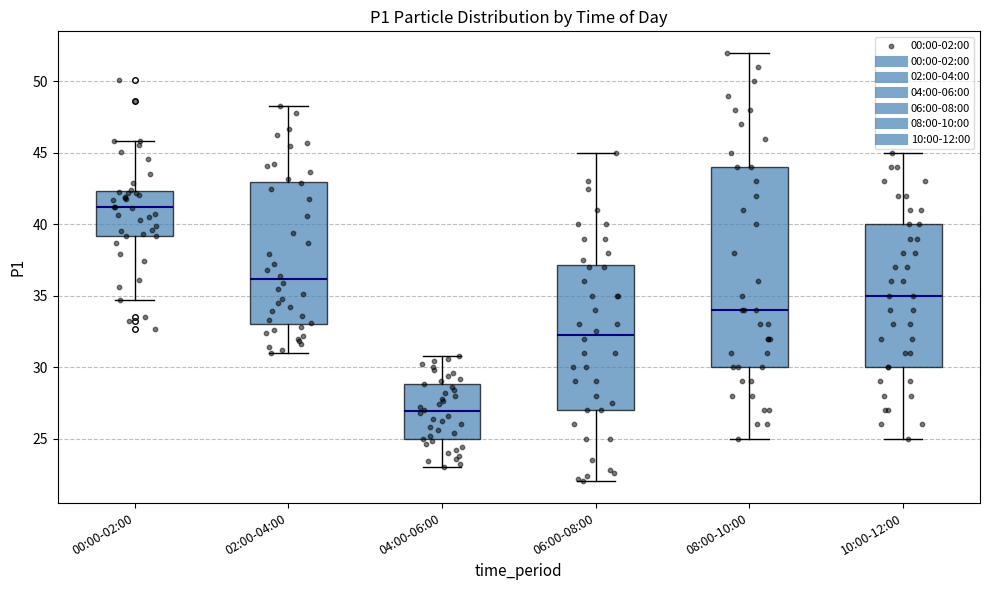

Reading left to right, read every box against the y-axis: the position of its median line, the range the box covers, and the ends of its whiskers. The values are not printed on the chart, so give them approximately, as read against the axis.

00:00-02:00: median 41.0, box 39.0 to 42.5, whiskers 34.5 to 46.0
02:00-04:00: median 36.0, box 33.0 to 43.0, whiskers 31.0 to 48.5
04:00-06:00: median 27.0, box 25.0 to 29.0, whiskers 23.0 to 31.0
06:00-08:00: median 32.5, box 27.0 to 37.0, whiskers 22.0 to 45.0
08:00-10:00: median 34.0, box 30.0 to 44.0, whiskers 25.0 to 52.0
10:00-12:00: median 35.0, box 30.0 to 40.0, whiskers 25.0 to 45.0